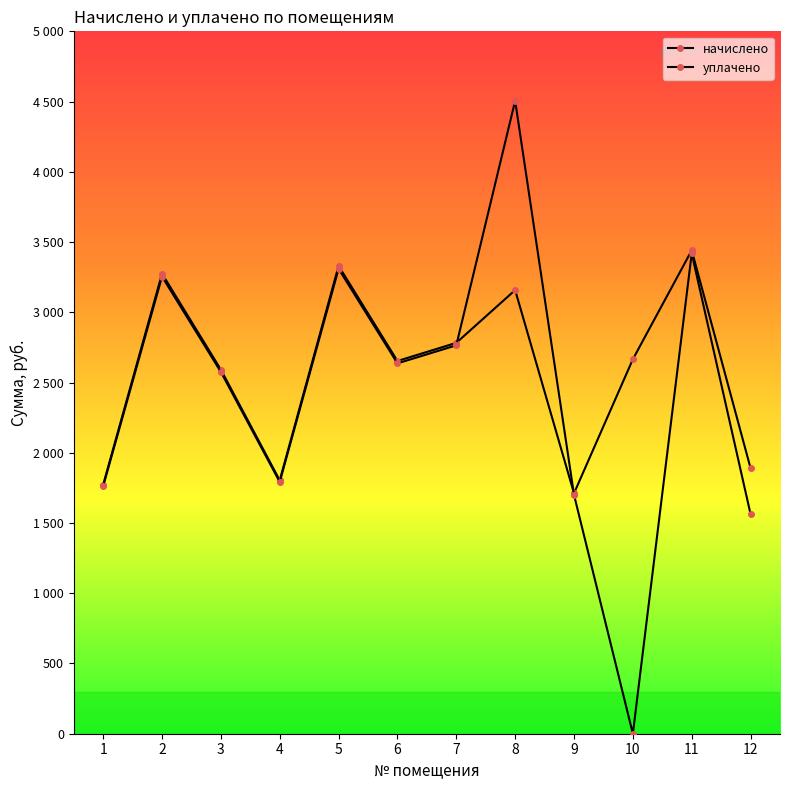

How many times do уплачено and начислено cross each other?

2